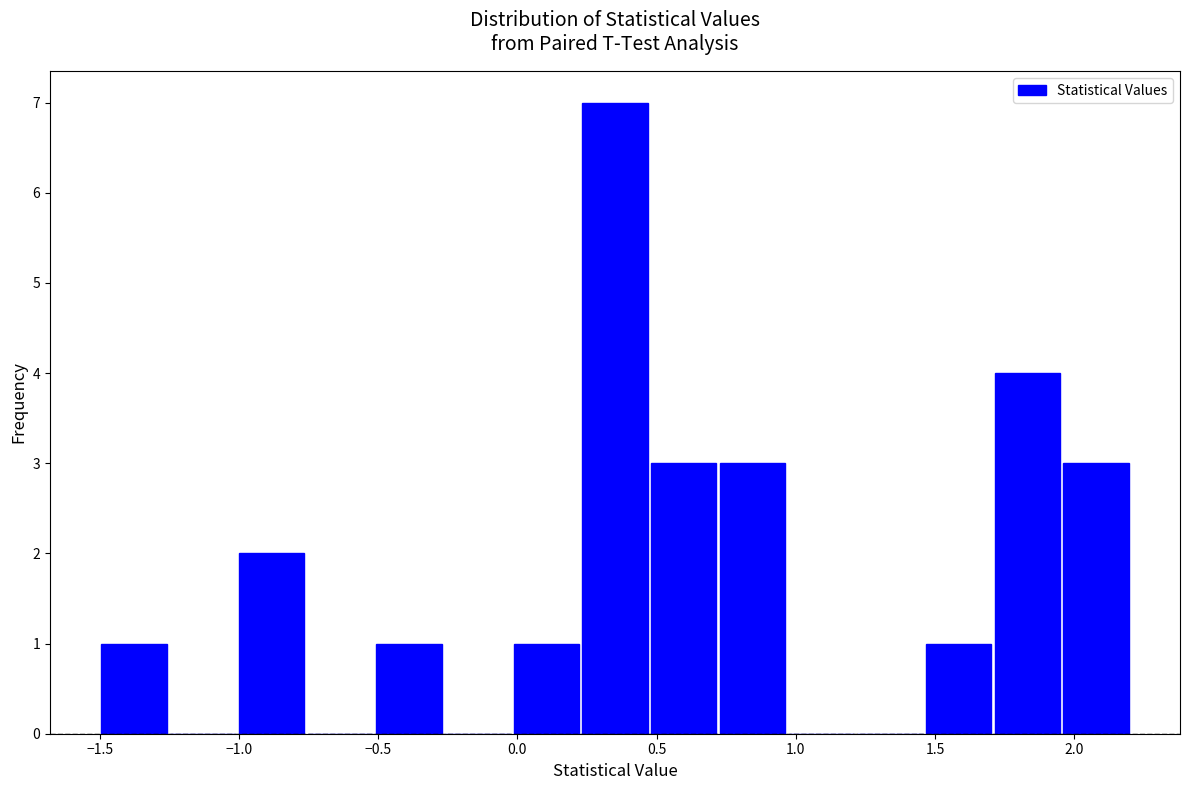

Over which range of the x-axis is the bar tallest?

0.25 to 0.45